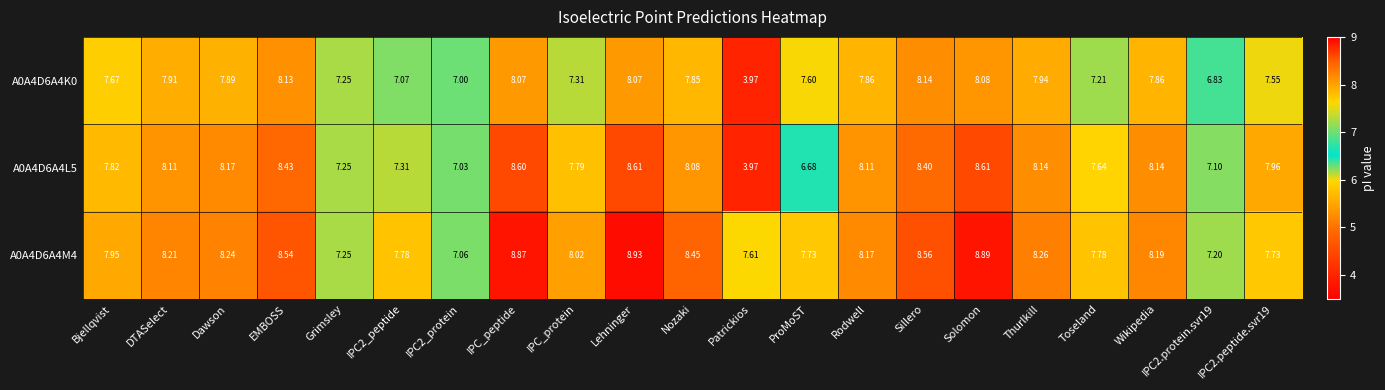

At which label does A0A4D6A4L5 first exceed 8?

DTASelect